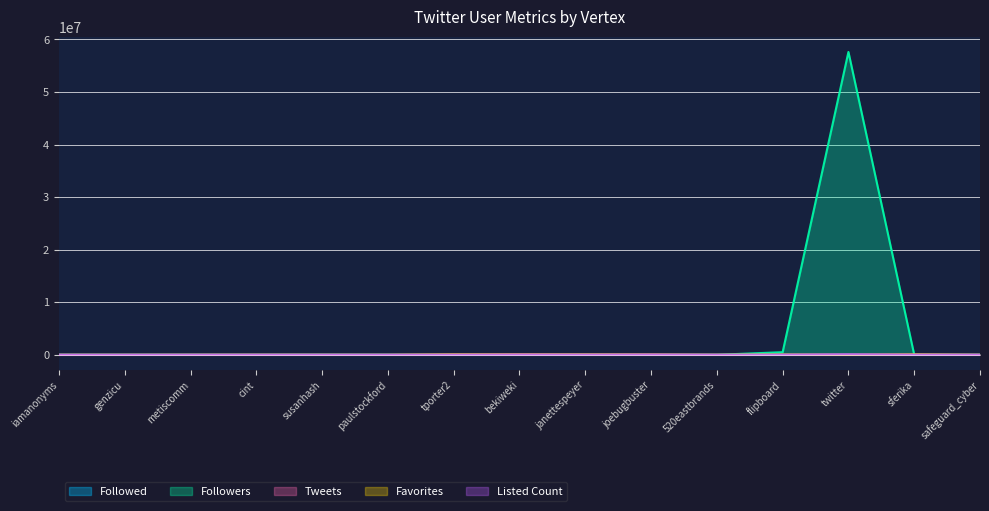

At how many categories does at least one series exceed 56291555?

1